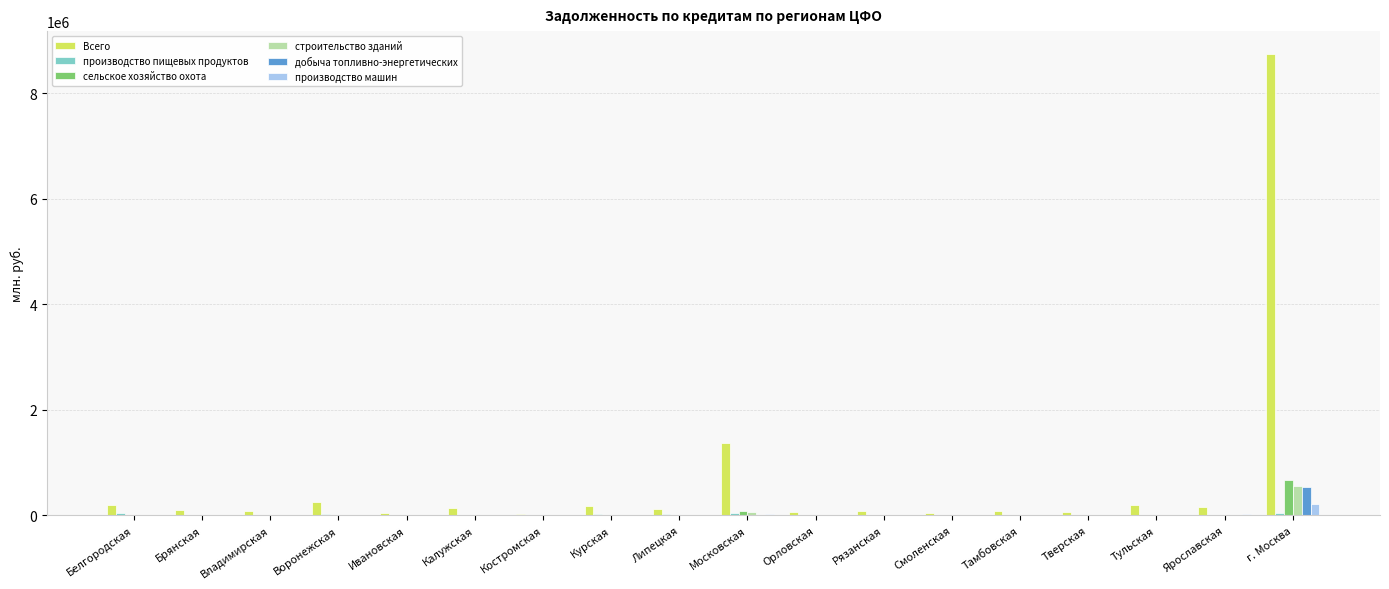

Which category has the highest value in the производство машин series?

г. Москва